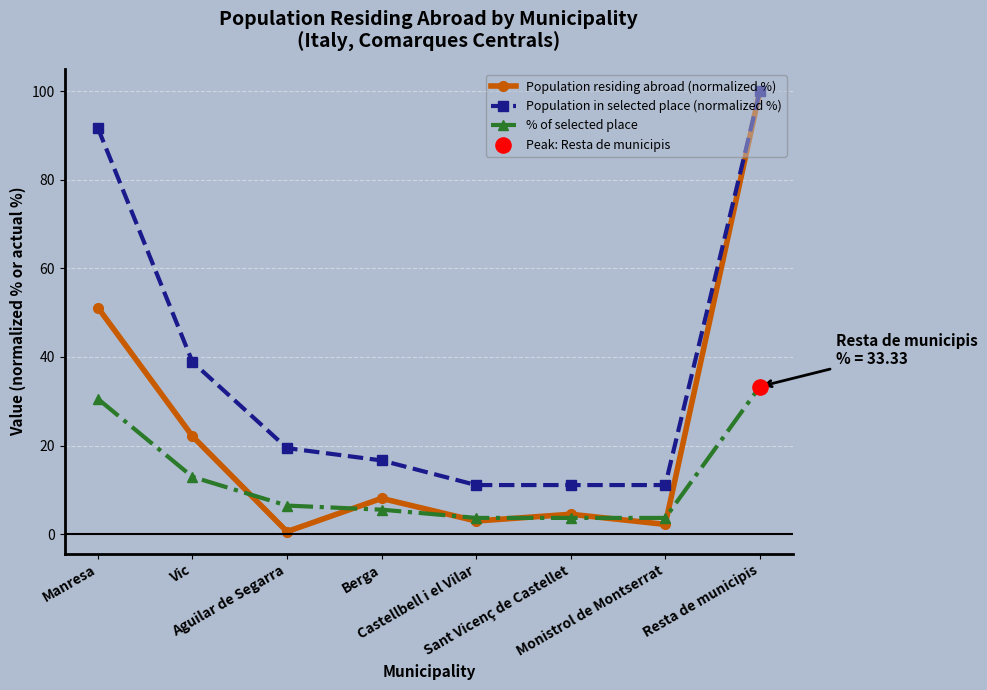

Which series has the largest range (max minus min)?

Population residing abroad (normalized %)